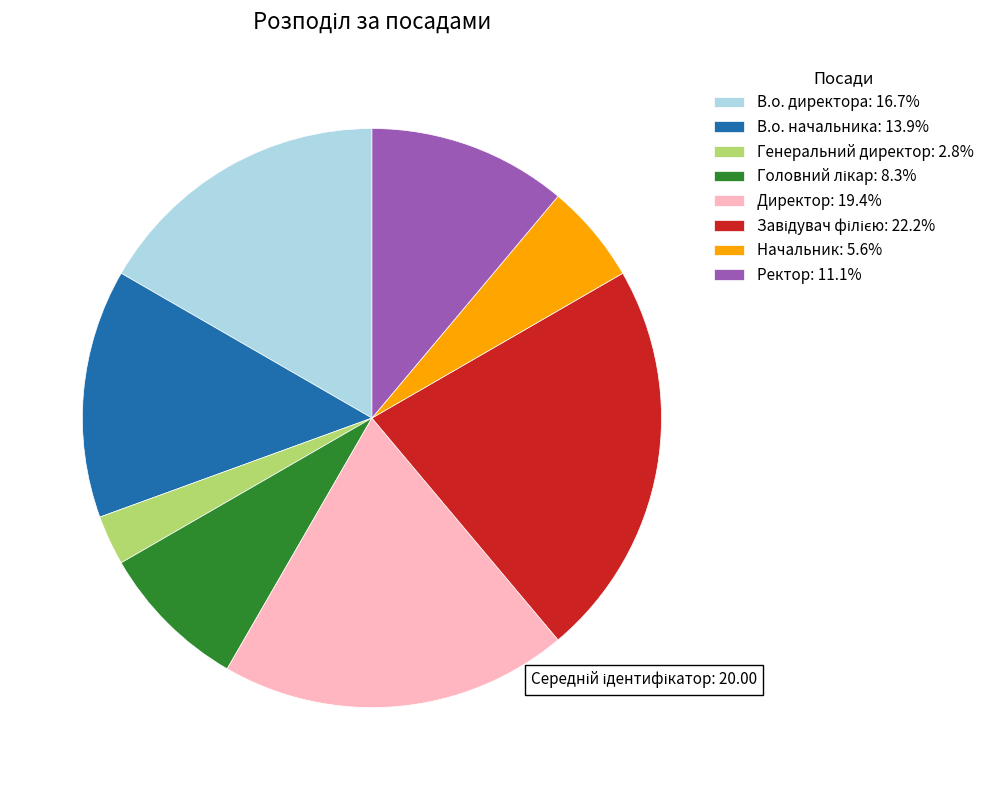

What is the ratio of the value at В.о. начальника: 13.9% to the value at Генеральний директор: 2.8%?

5.0